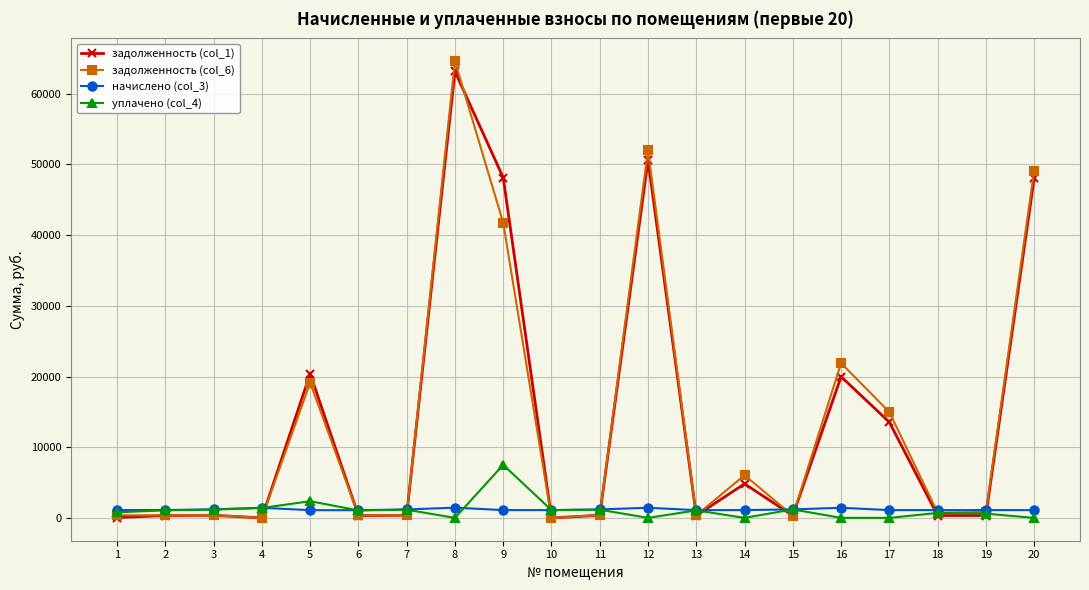

True or false: задолженность (col_1) and задолженность (col_6) cross at least once.

True